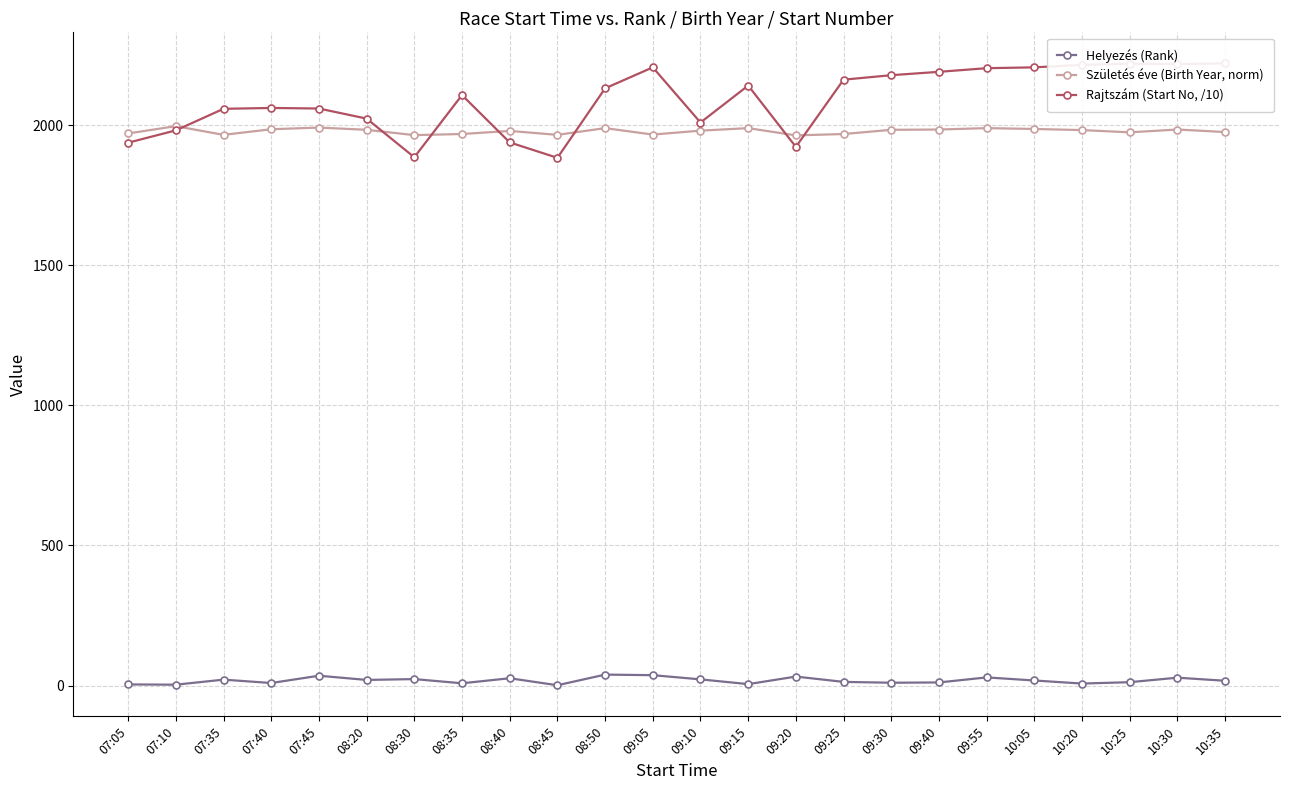

What is the greatest value displayed?

2221